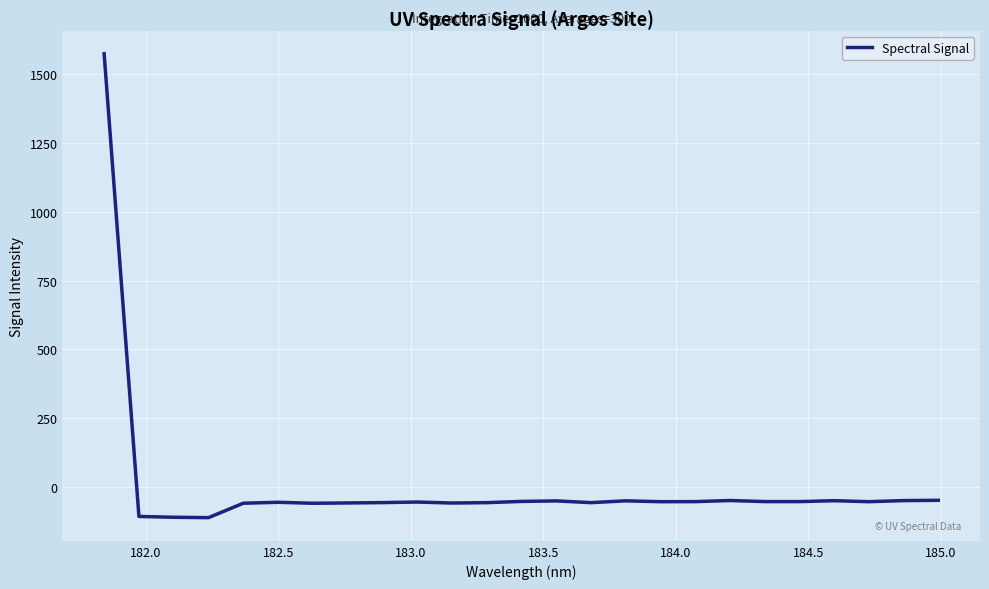

What is the difference between the maximum and minimum values?

1686.9